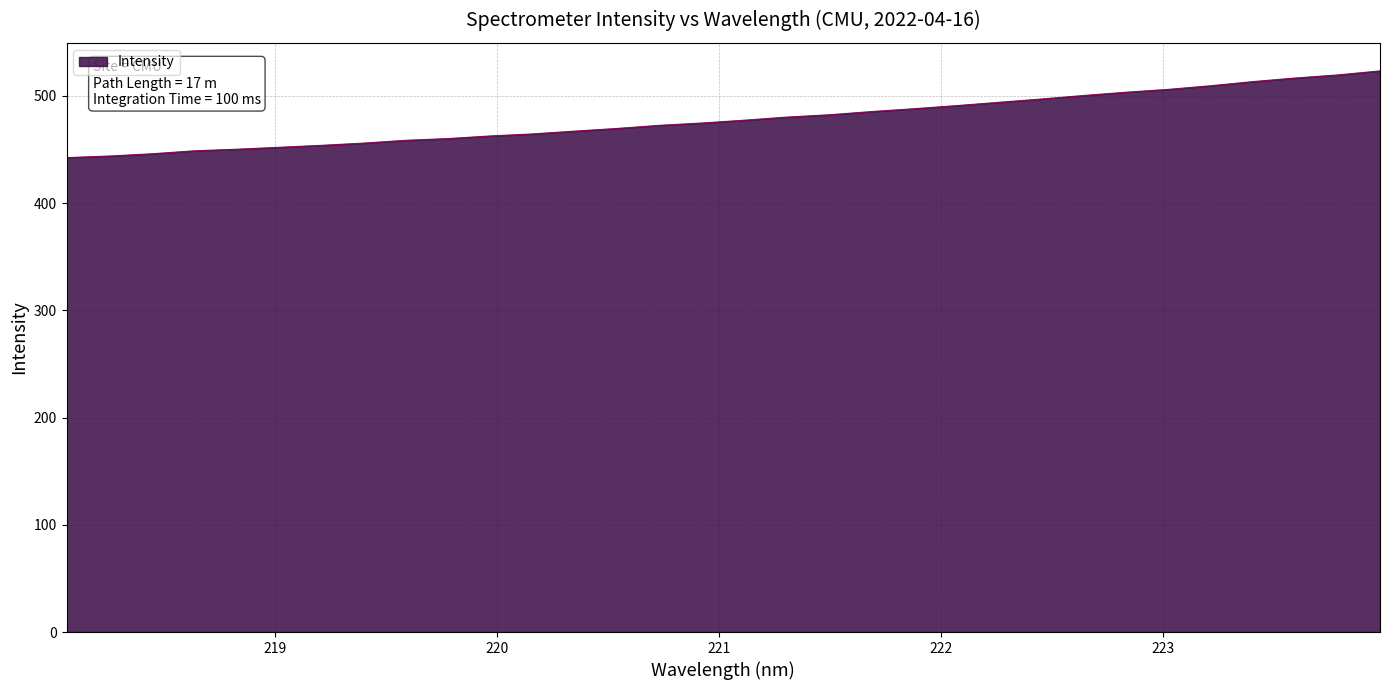

What is the smallest value displayed?

442.4